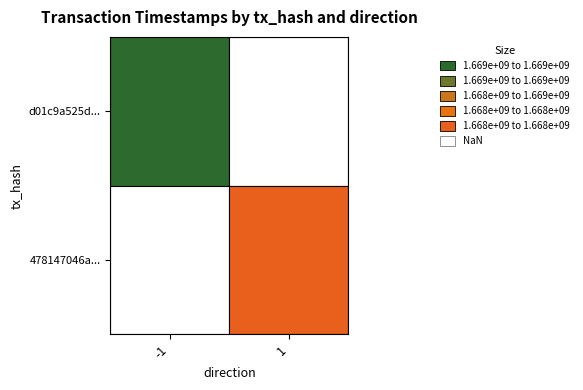

What is the sum of all d01c9a525d548095eebdaee964696c44f40e0c1… values?

1669227565